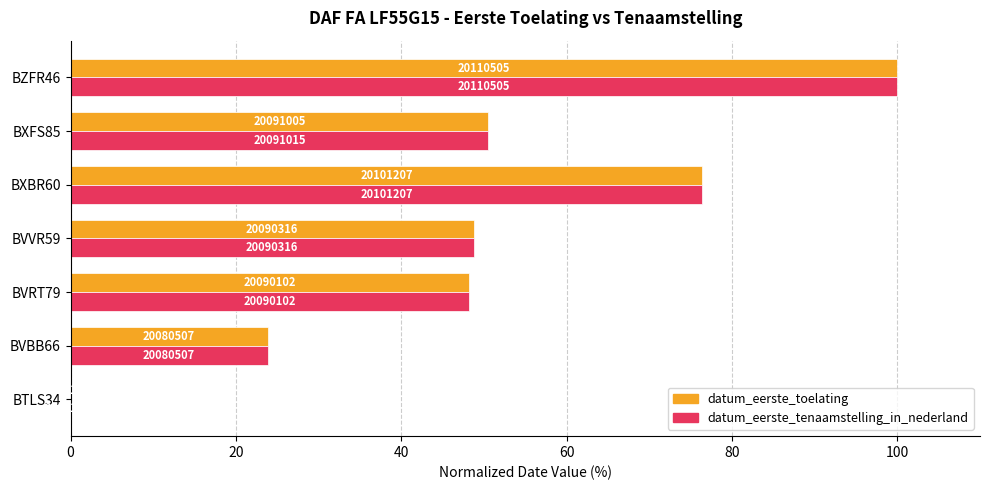

Which series has the widest spread of values?

datum_eerste_toelating